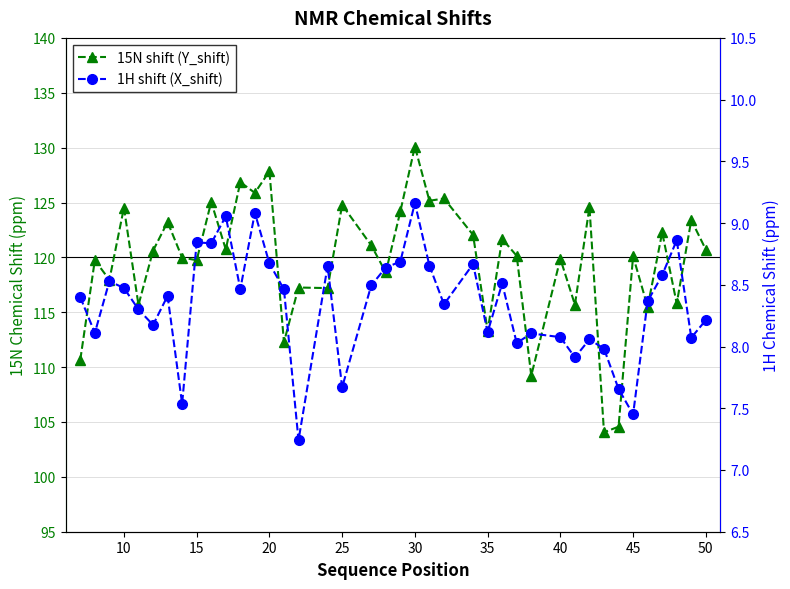

Is the value of 1H shift (X_shift) at 10 greater than the value of 15N shift (Y_shift) at 33?

No